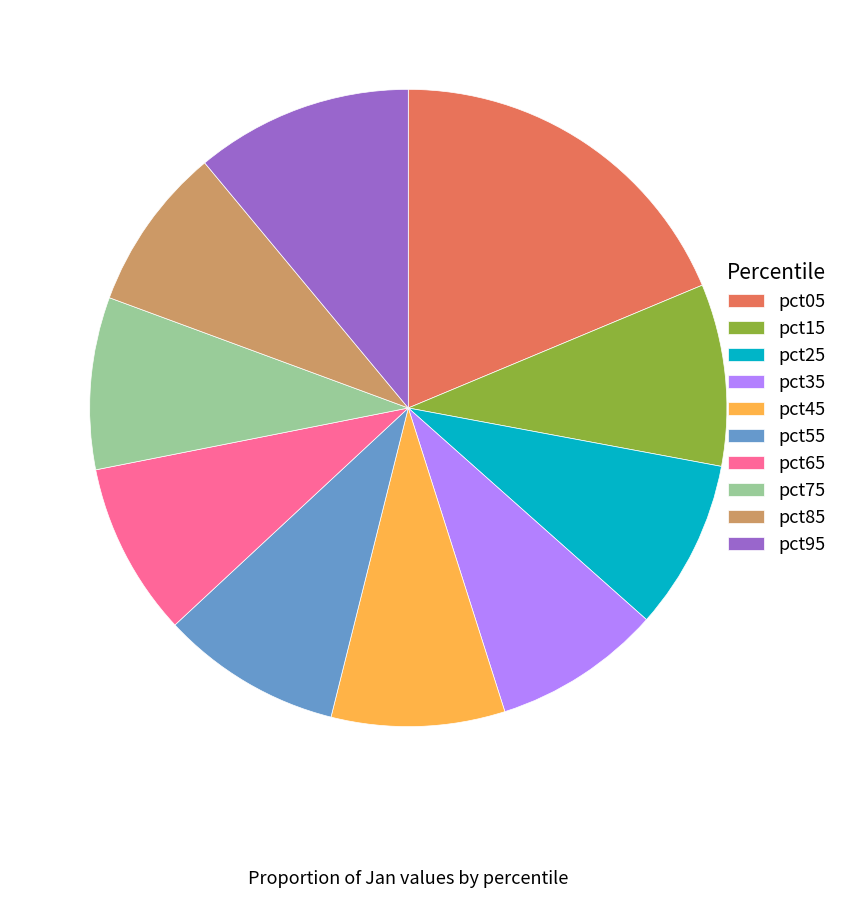

True or false: pct65 accounts for 2% of the total.

False